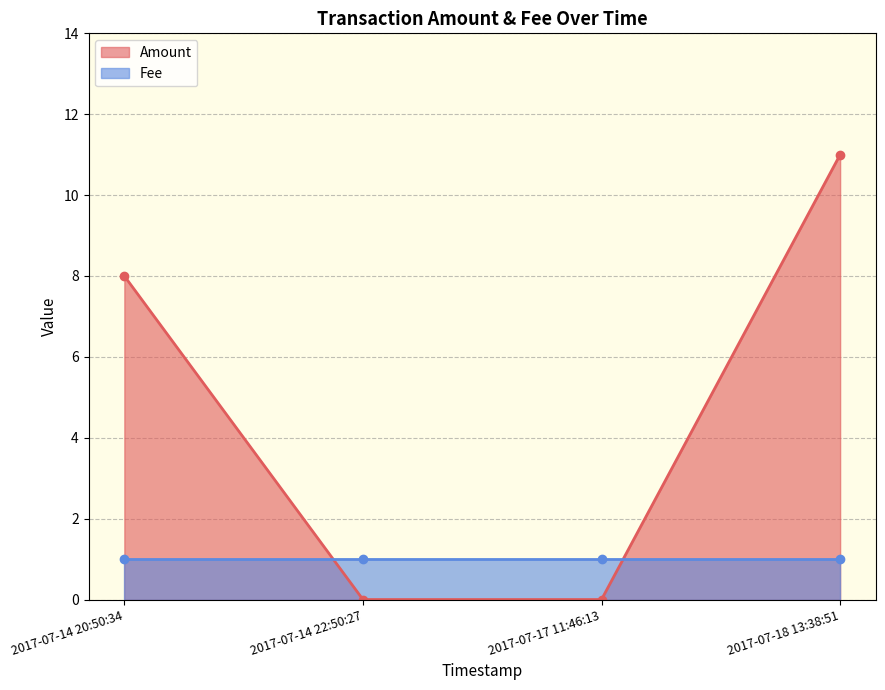

What is the difference between the values at 2017-07-14 20:50:34 and 2017-07-14 22:50:27?

8